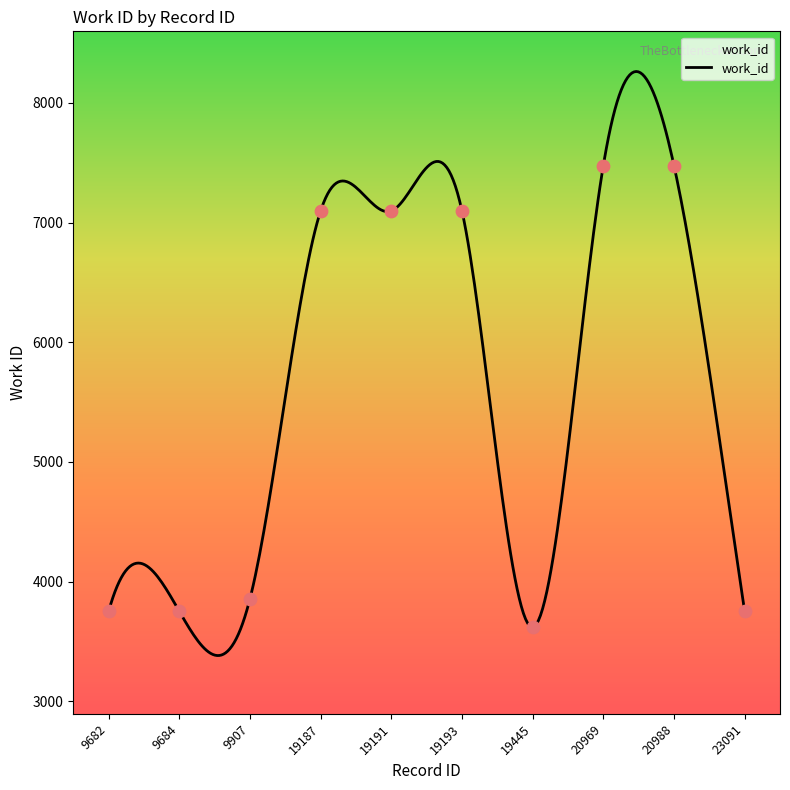

Which has a higher value, 9684 or 20969?

20969